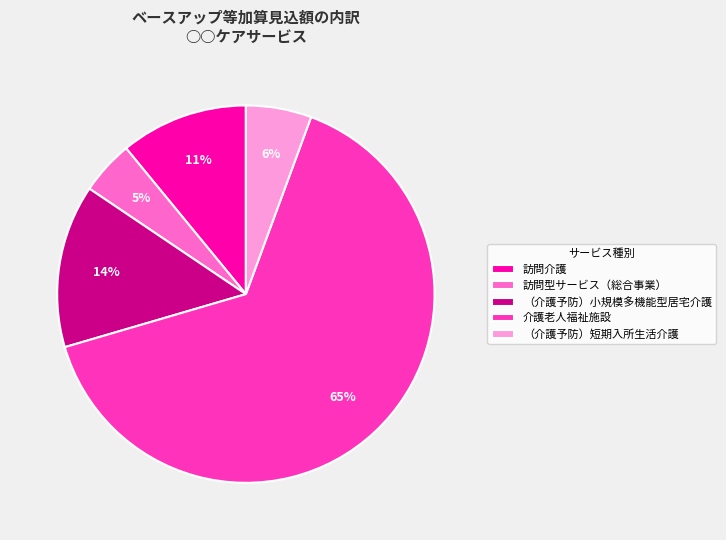

To the nearest percent, what is the combined percentage of （介護予防）小規模多機能型居宅介護 and 訪問介護?

25%